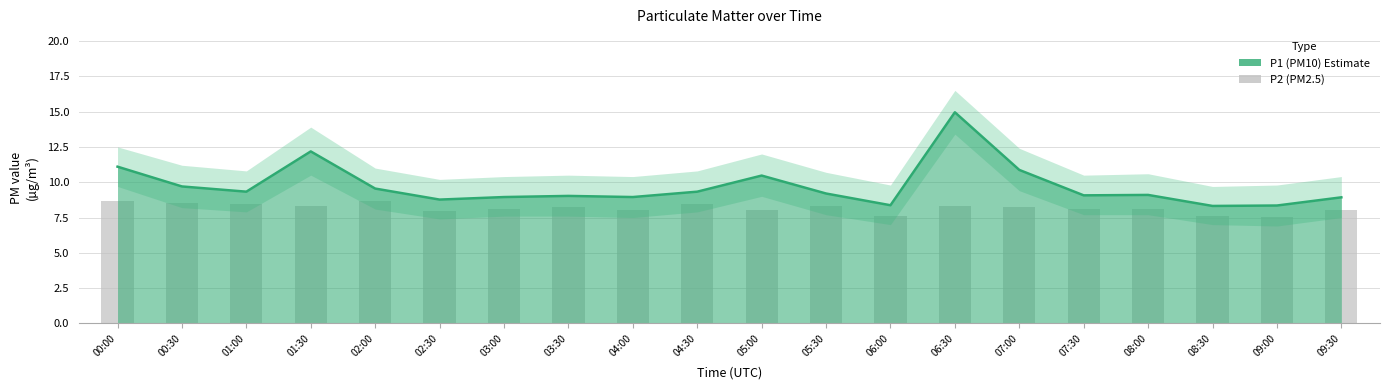

True or false: P1 has a value of 8.9 at 04:00.

True